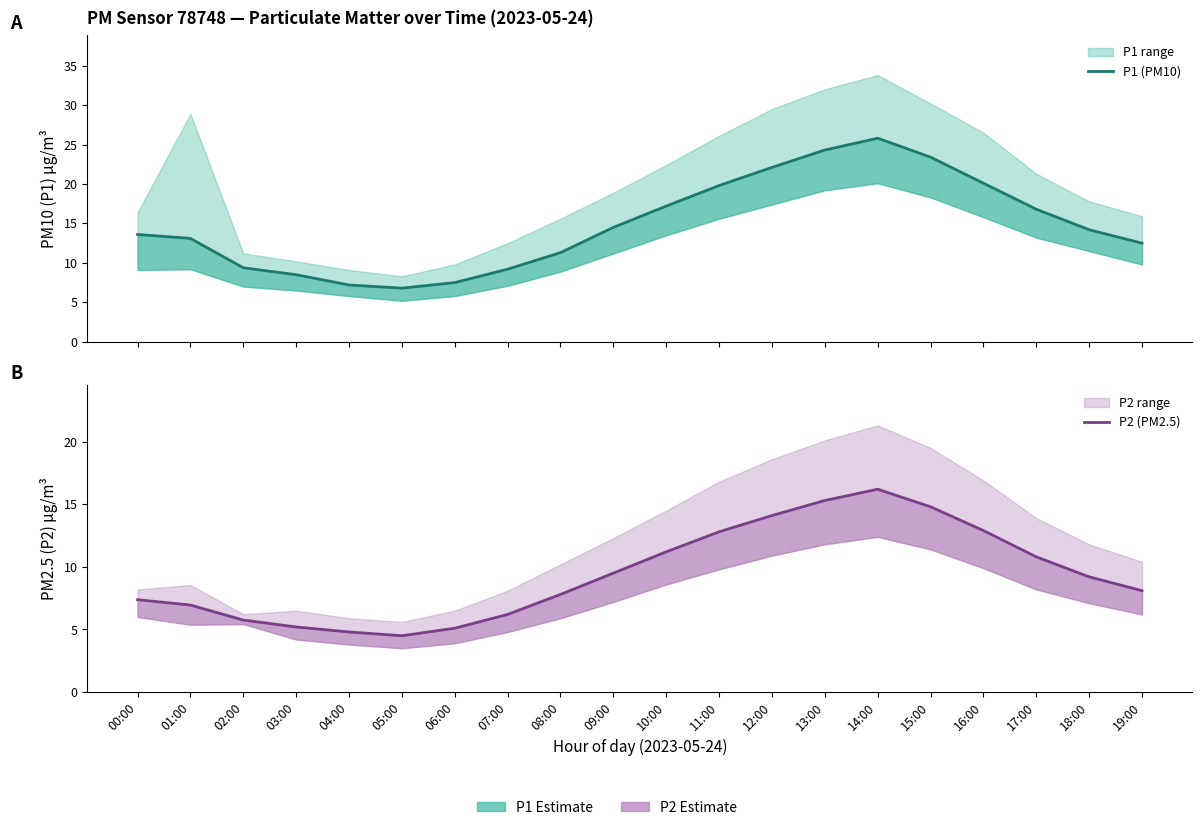

What is the spread (max minus min) of values at 07:00?

3.0